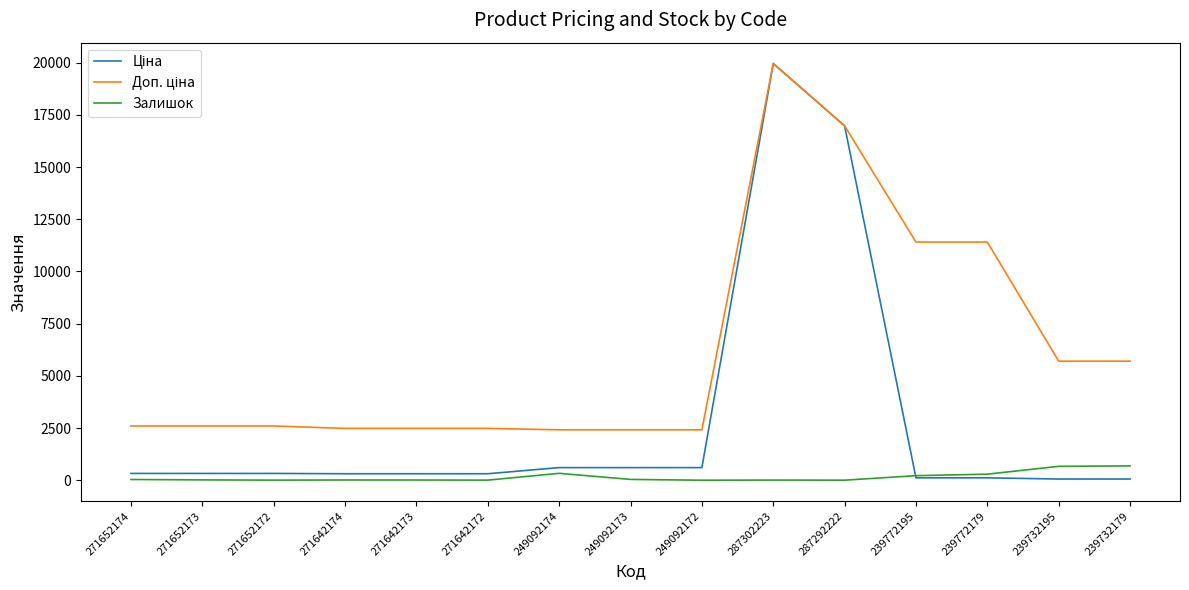

At which category is the sum across all series the highest?

287302223